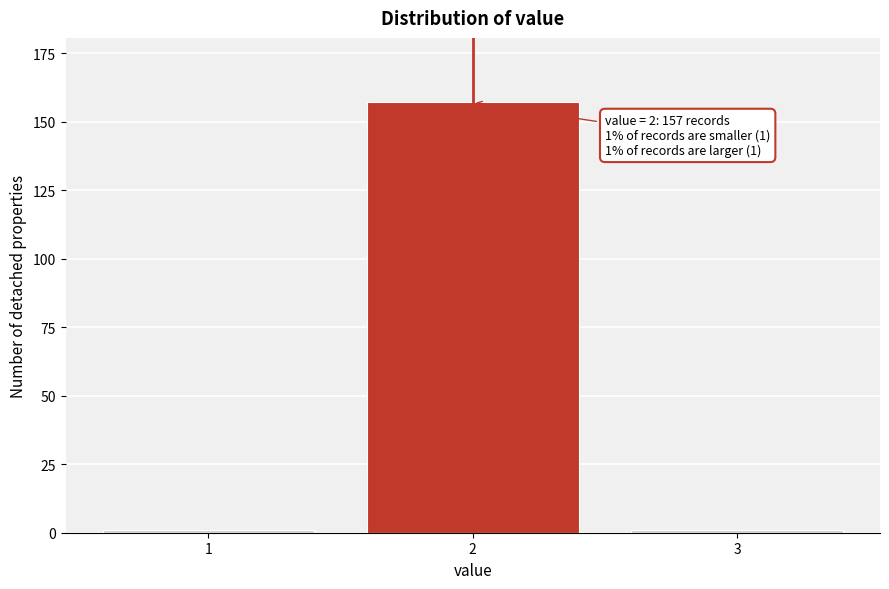

Reading right to left, transcribe all the data shown in this chart.

1	157	1